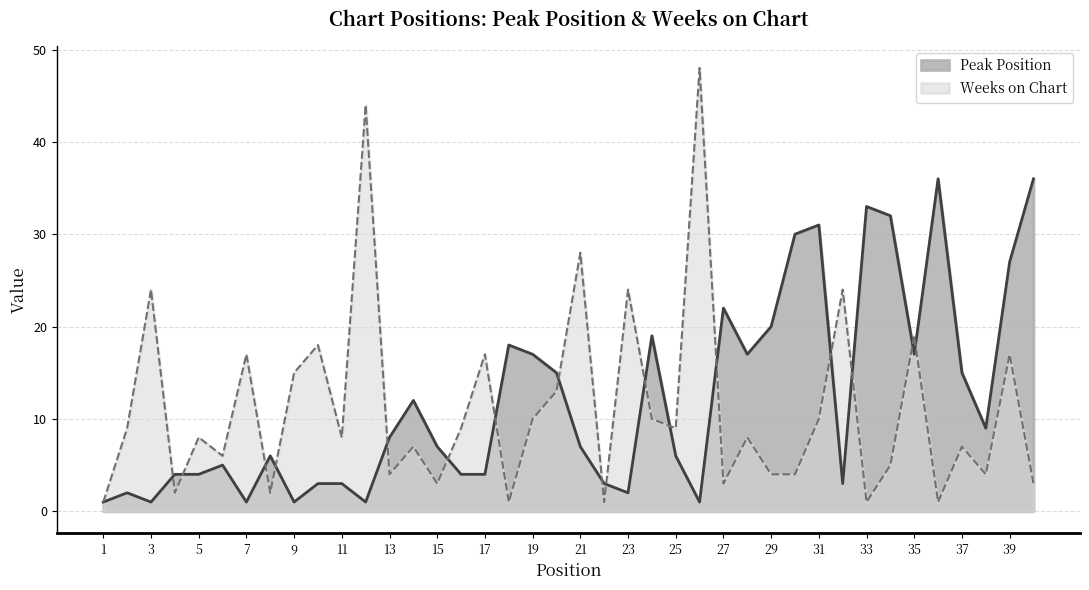

What is the average value of the Peak Position series?

12